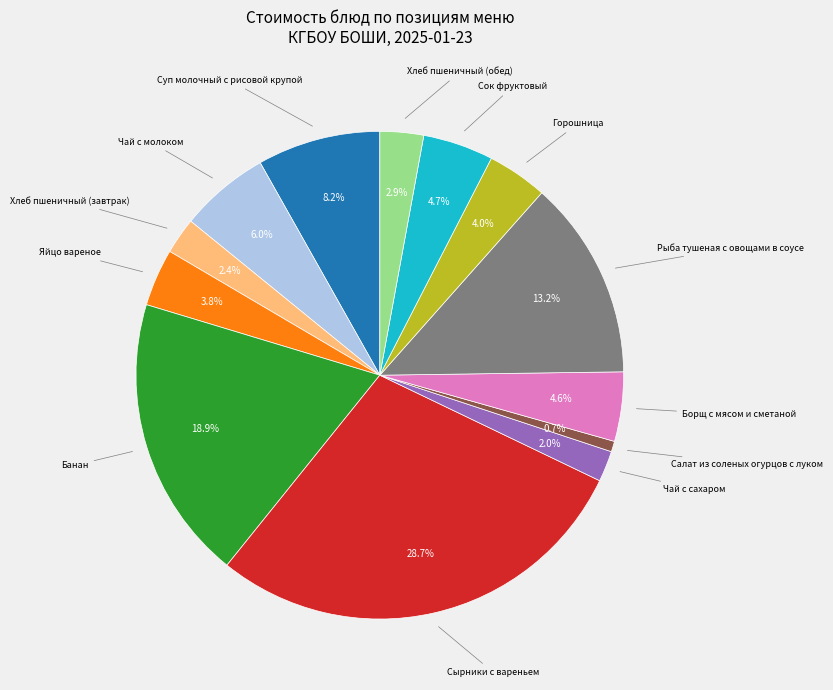

Is there any slice that represents more than half of the pie?

No